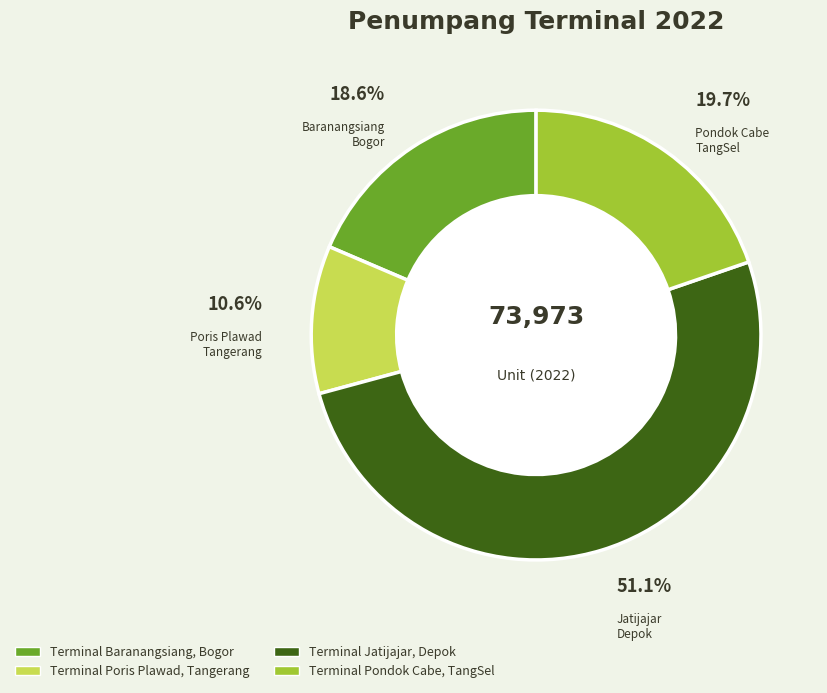

To the nearest percent, what is the average slice percentage?

25%